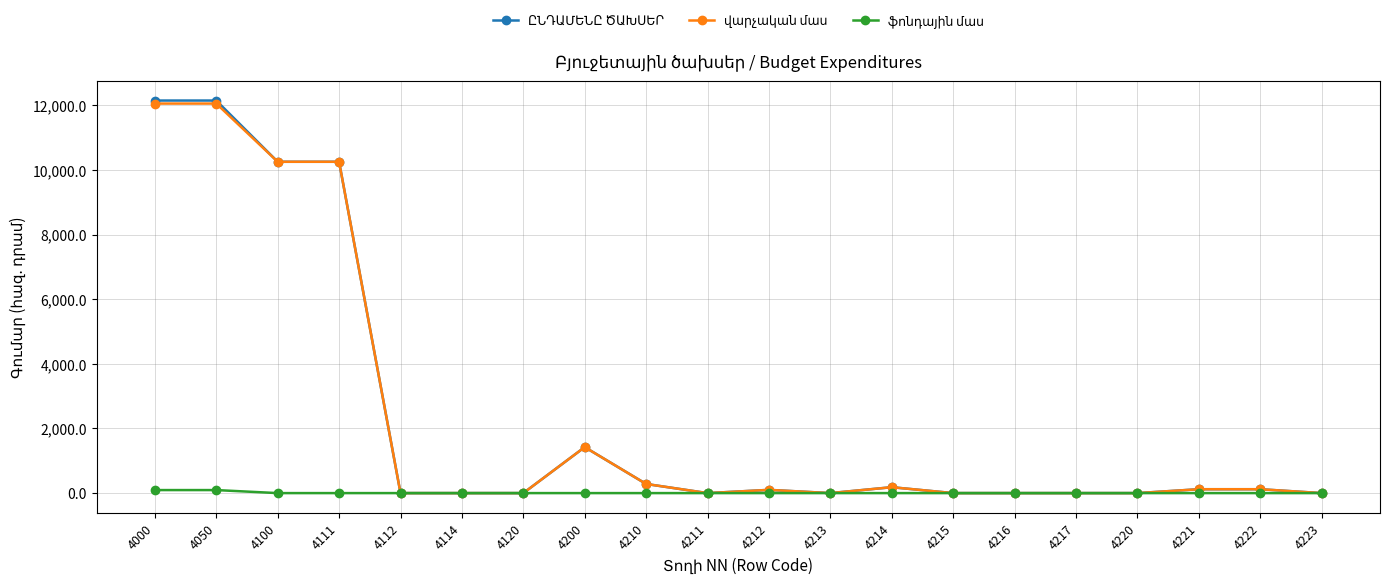

Is this an area chart (filled region under the line)?

No